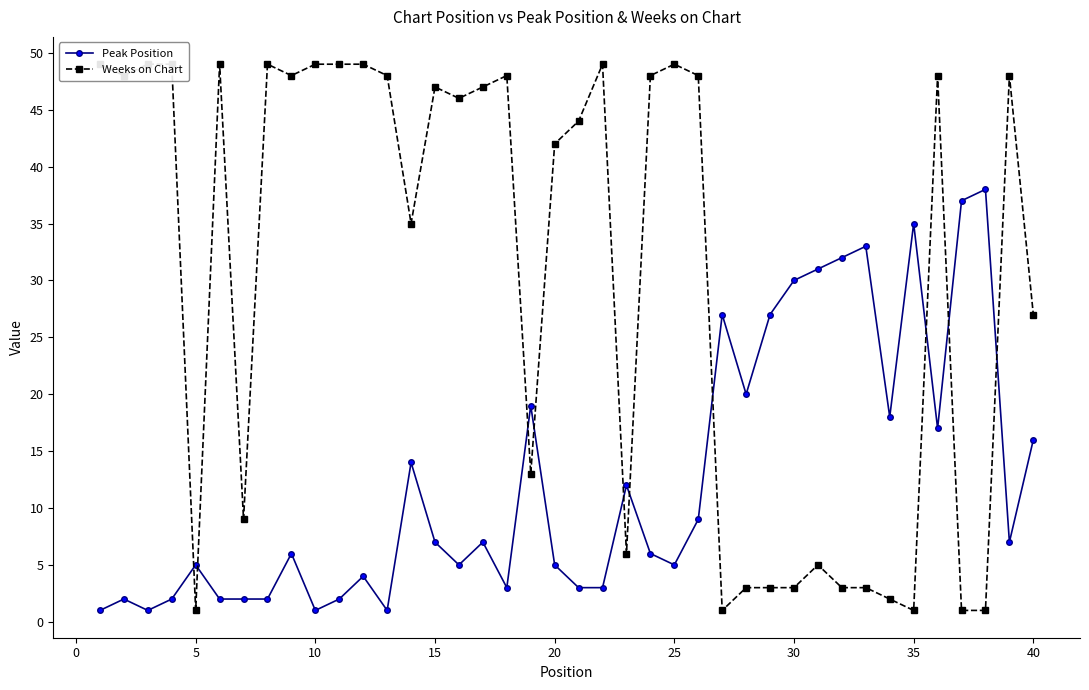

Is it true that Peak Position equals 58 at 35?

False